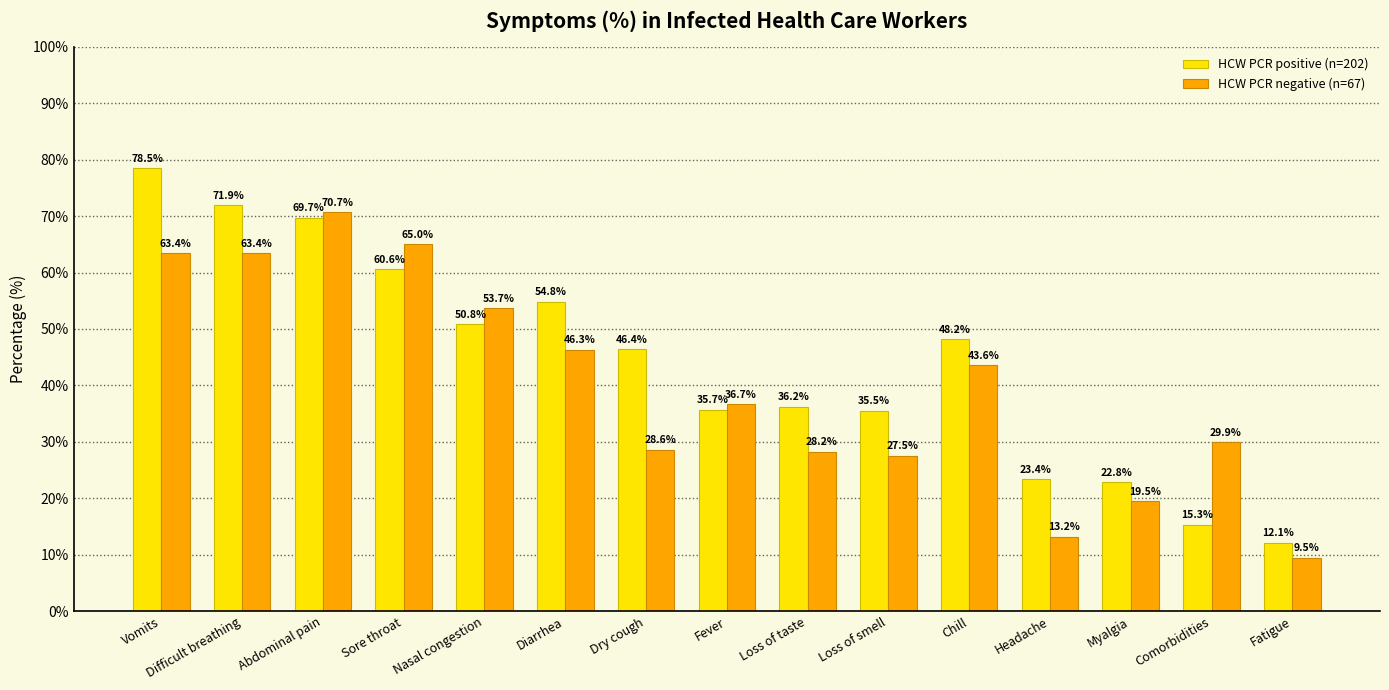

At which label does HCW PCR positive (n=202) first exceed 46?

Vomits